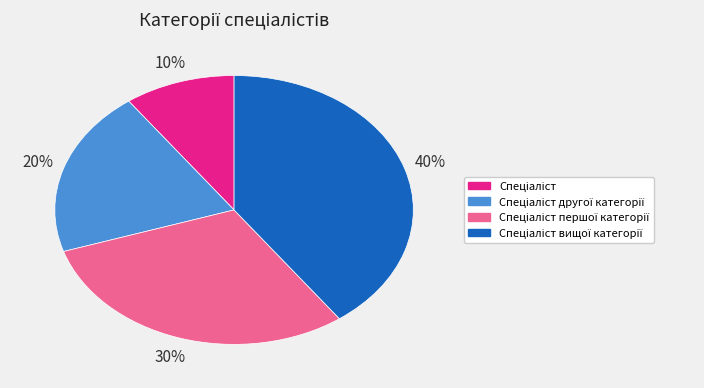

Does any single category account for the majority?

No